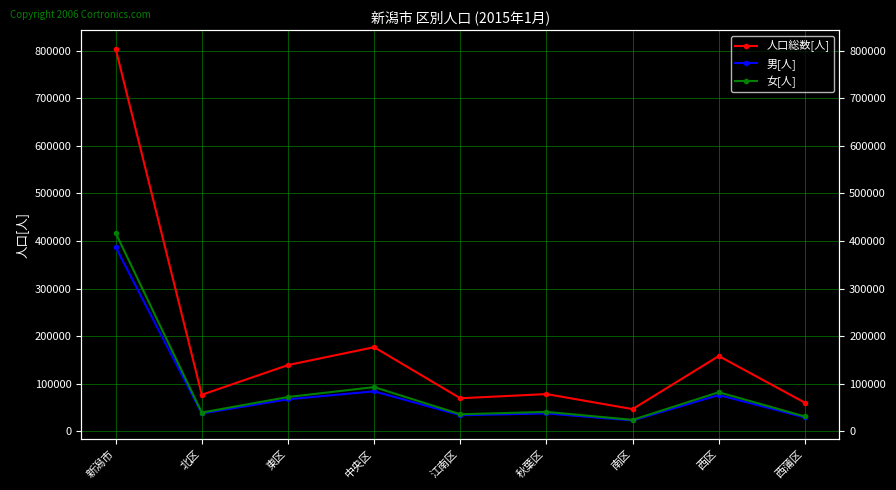

What are all the series names shown in the legend?

人口総数[人], 男[人], 女[人]